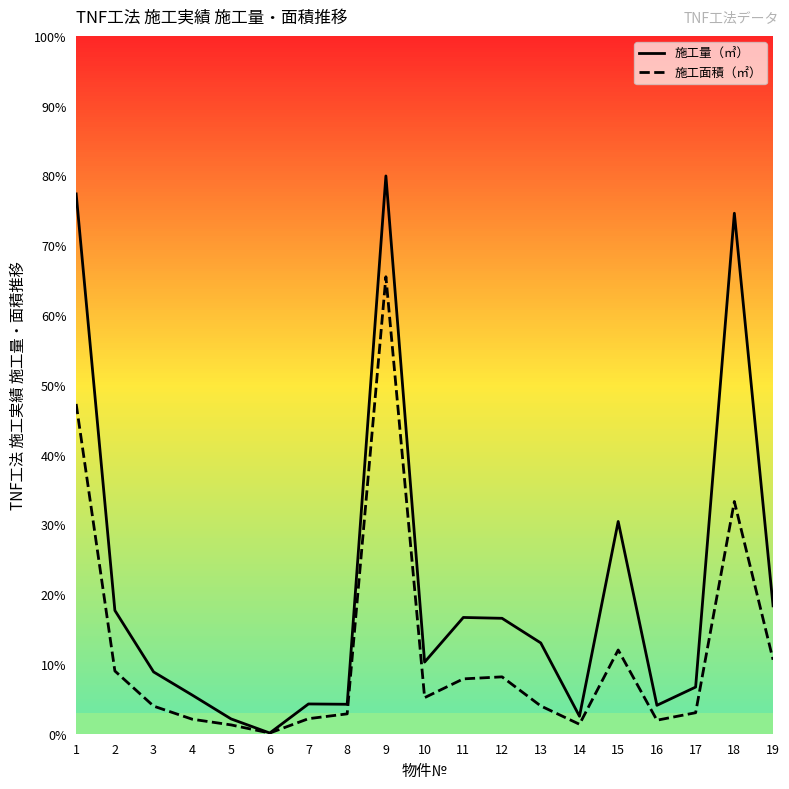

What is the total value across all series at 17?

1939